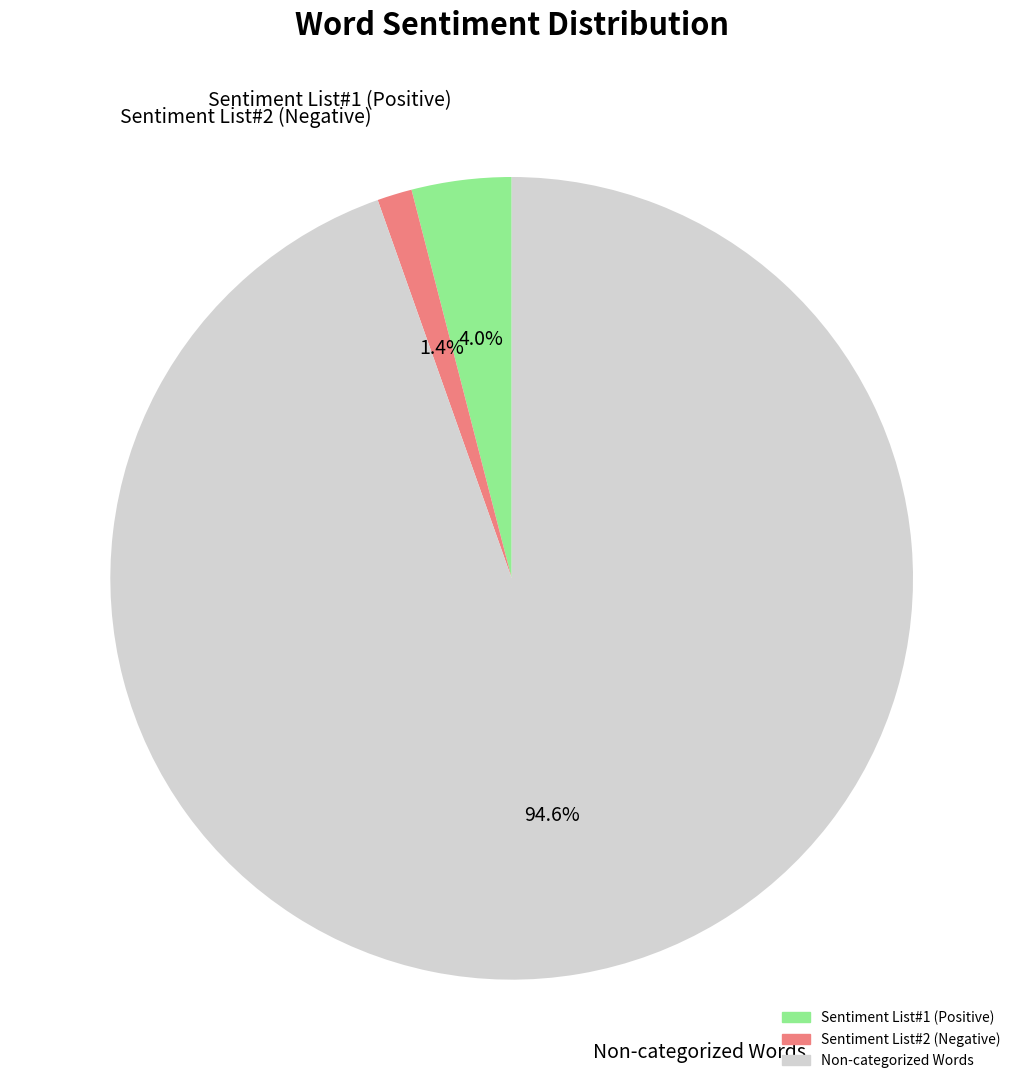

Is there any slice that represents more than half of the pie?

Yes